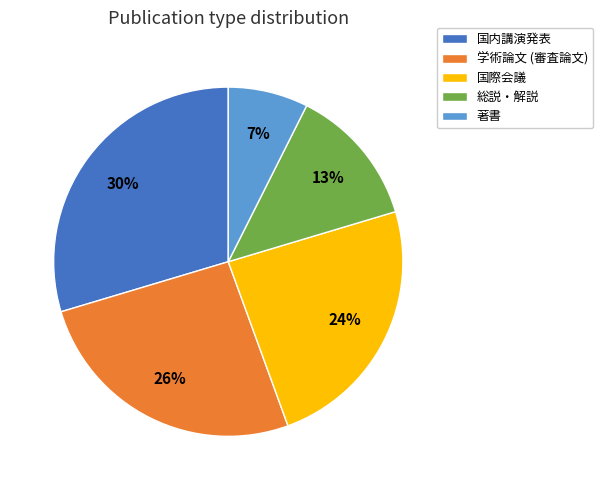

Is there any slice that represents more than half of the pie?

No